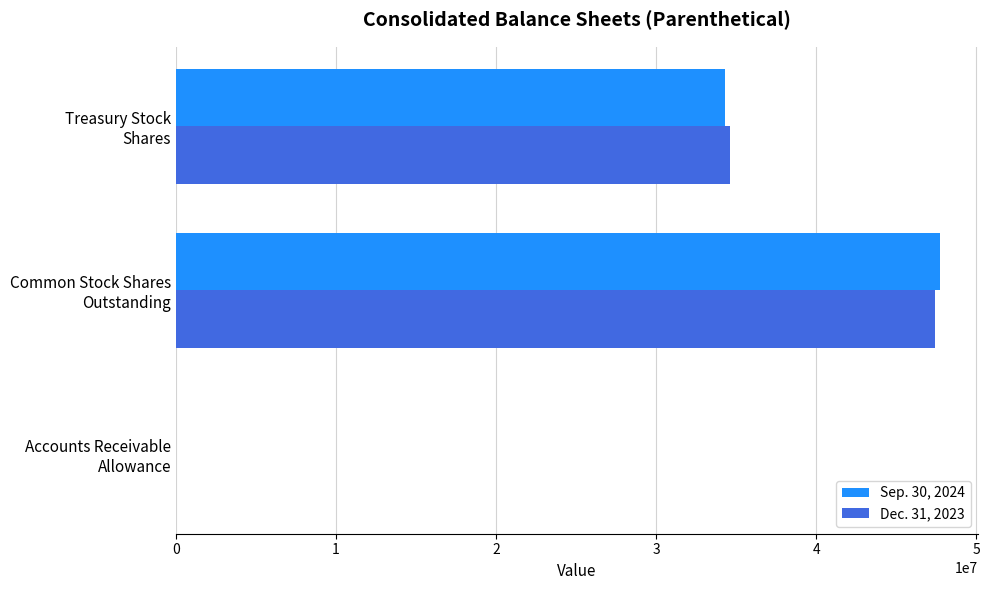

What is the greatest value displayed?

47724298